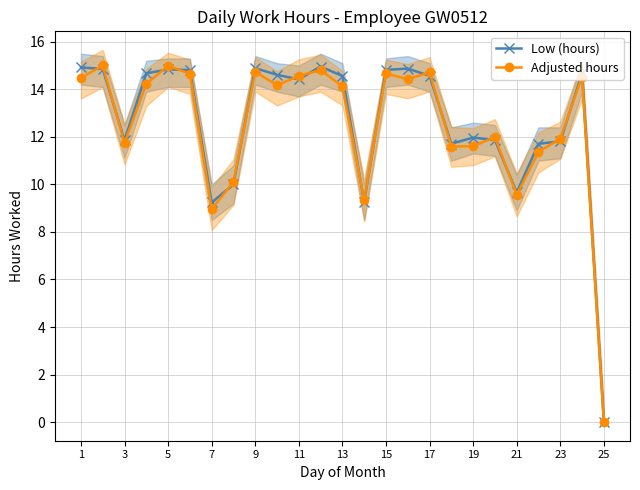

The Adjusted hours series shows 14.7 at 17. True or false?

True